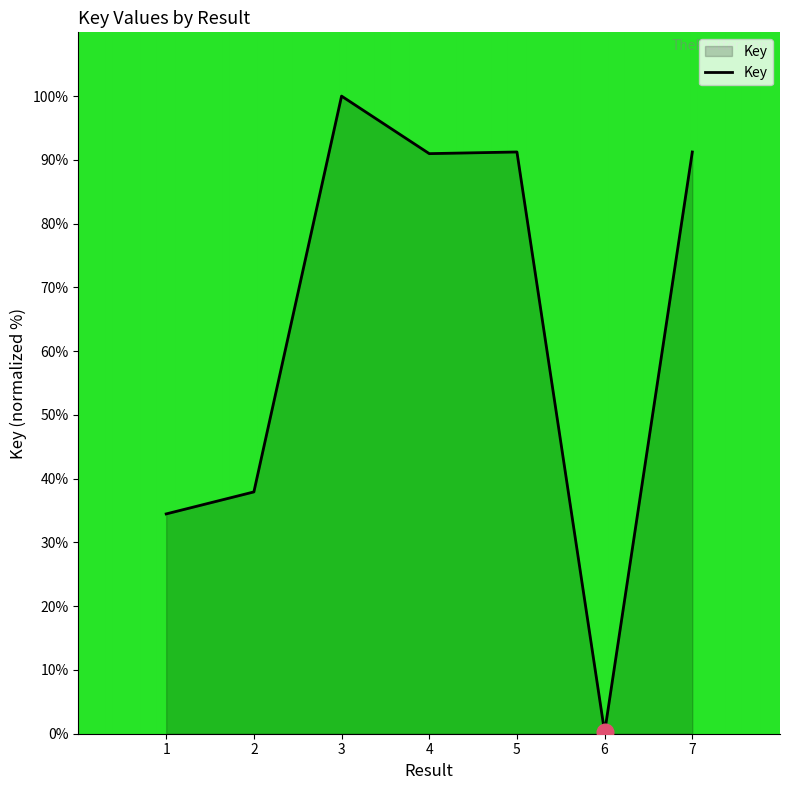

The value at 2 is 37.9. True or false?

True